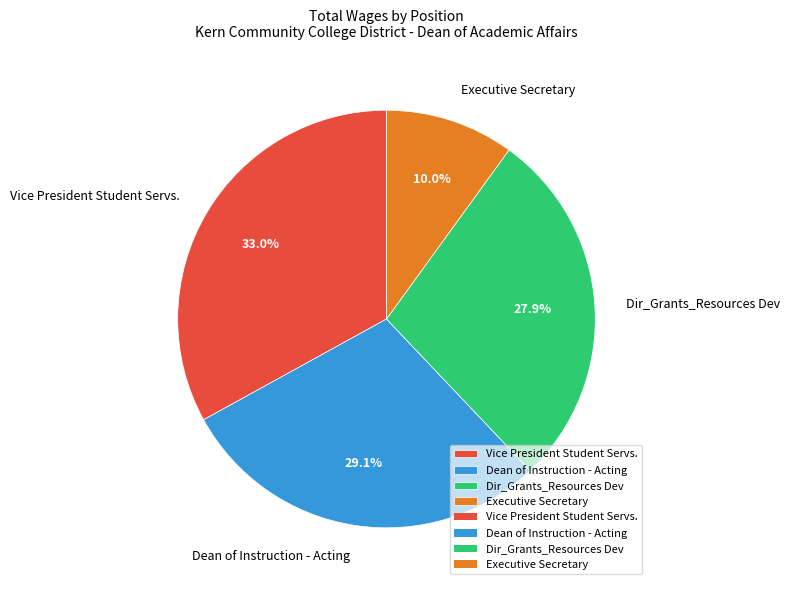

Rank the categories by value from highest to lowest.

Vice President Student Servs., Dean of Instruction - Acting, Dir_Grants_Resources Dev, Executive Secretary